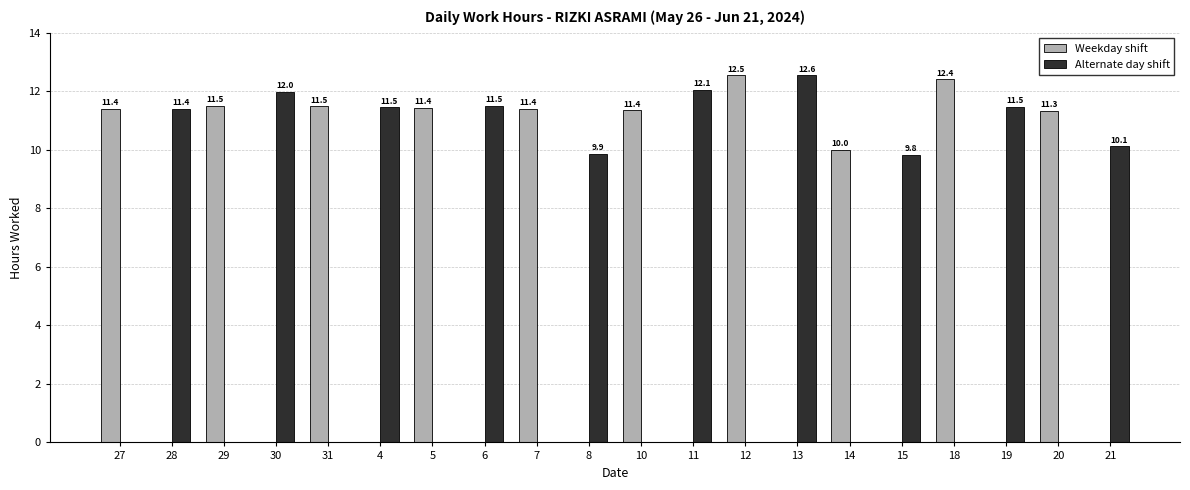

At which category is the sum across all series the highest?

13